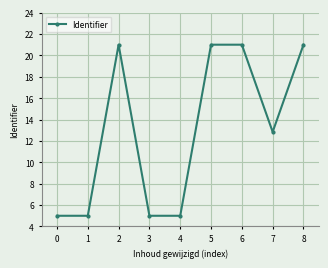

What is the value of the 8th point from the left?

12.8